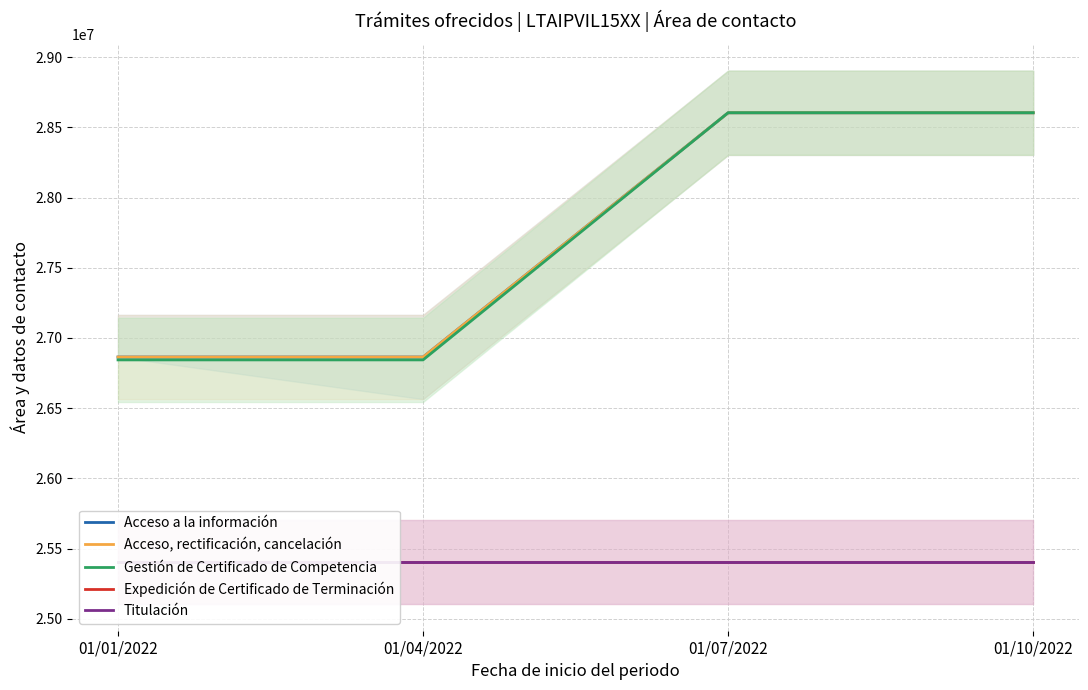

At 01/07/2022, list the series in order from smallest to largest.

Titulación, Expedición de Certificado de Terminación, Acceso, rectificación, cancelación, Acceso a la información, Gestión de Certificado de Competencia